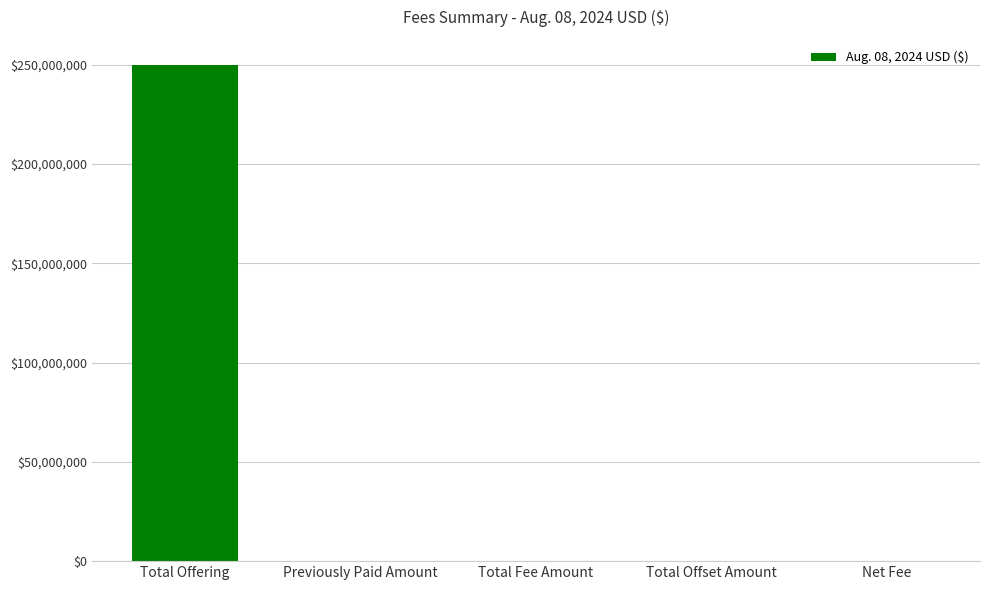

Is it true that the value at Previously Paid Amount is 0?

True